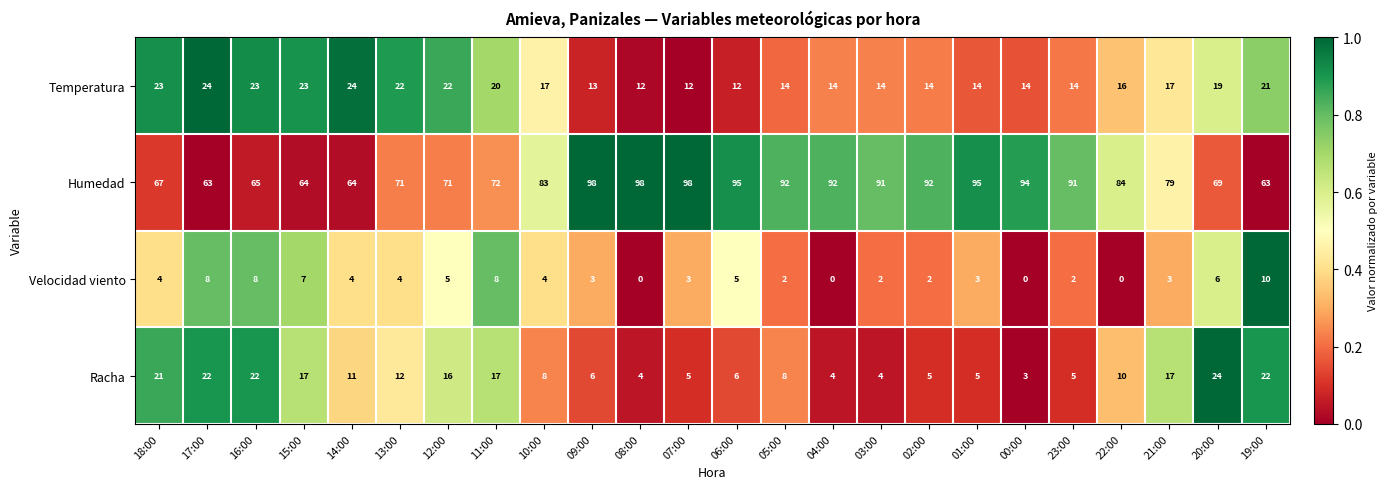

At which category is the sum across all series the highest?

09:00